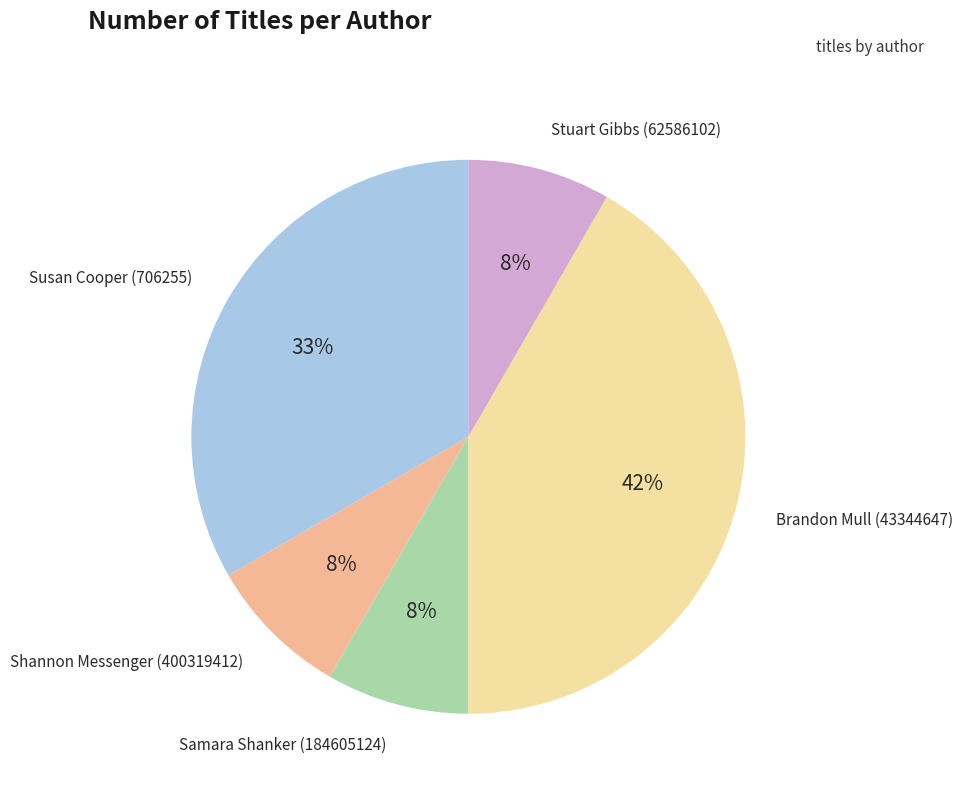

True or false: Shannon Messenger (400319412) accounts for 1% of the total.

False